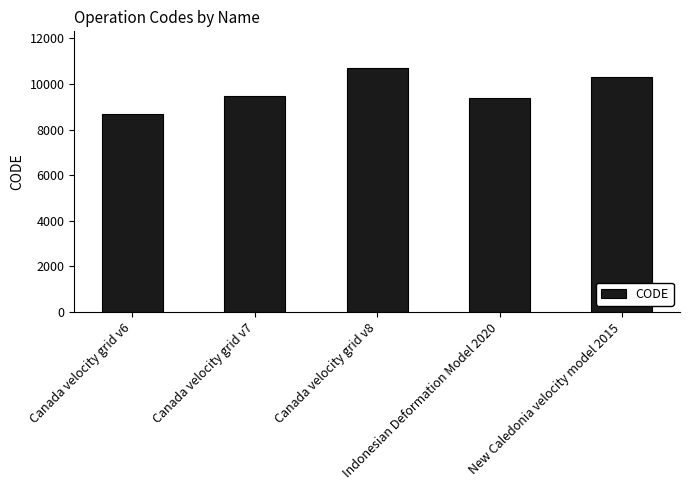

List the labels in order of value, largest first.

Canada velocity grid v8, New Caledonia velocity model 2015, Canada velocity grid v7, Indonesian Deformation Model 2020, Canada velocity grid v6